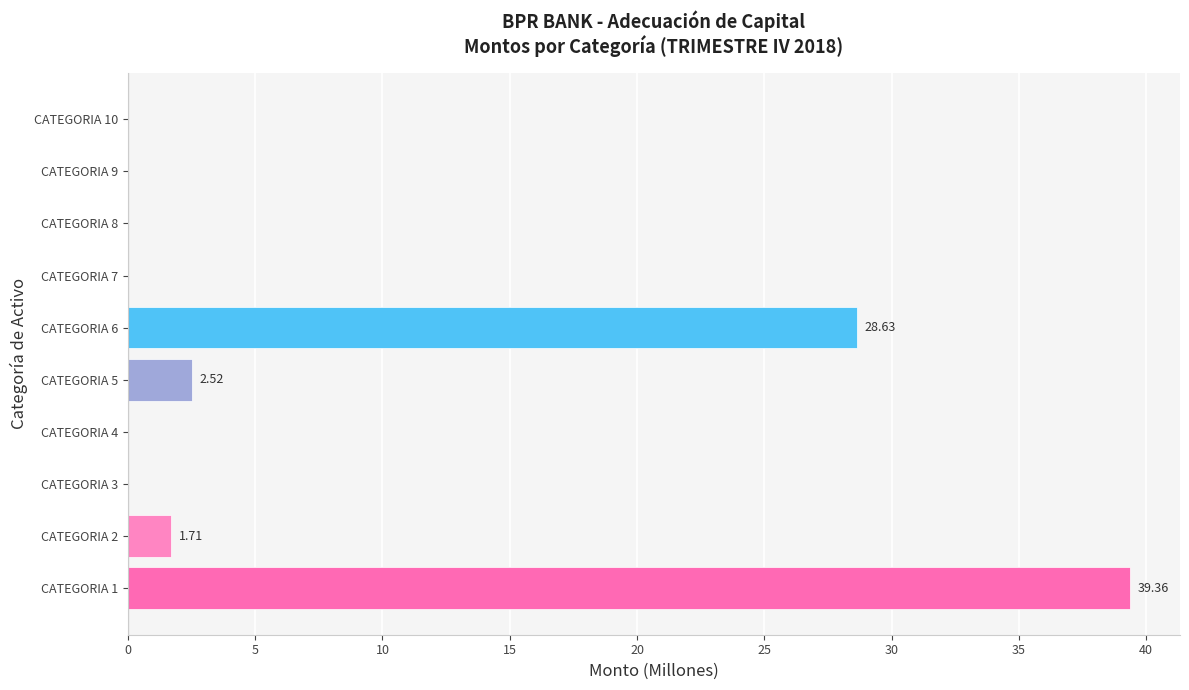

What is the sum of the values at CATEGORIA 1 and CATEGORIA 8?

39.4